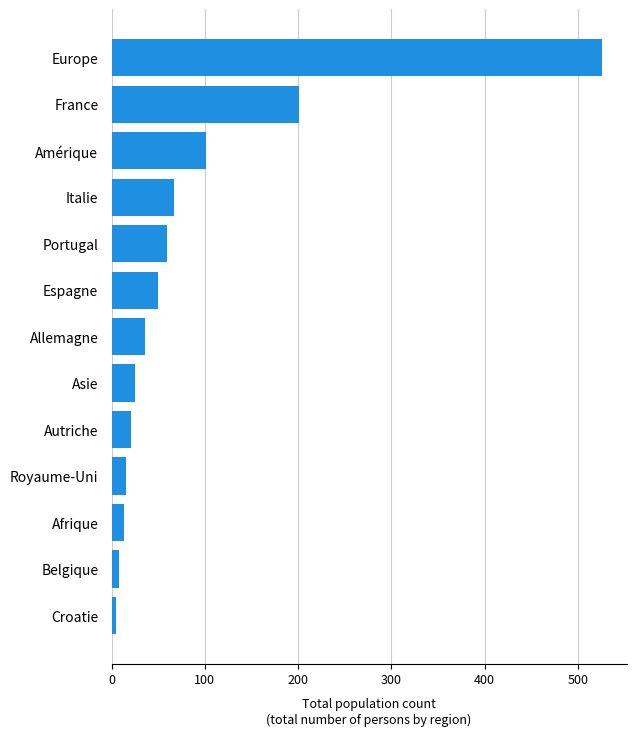

The value at Asie is 25. True or false?

True